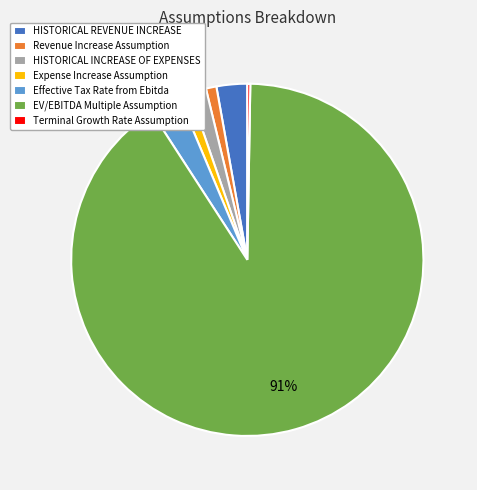

To the nearest percent, what portion does Effective Tax Rate from Ebitda represent?

3%